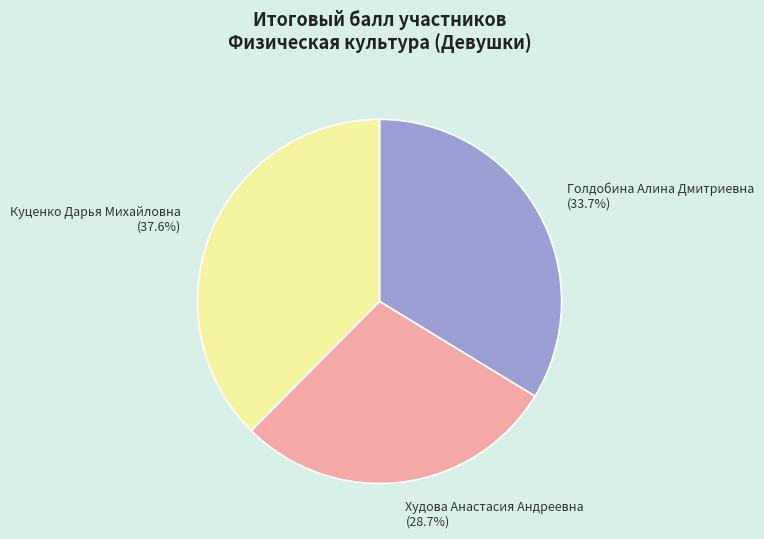

What is the largest slice in the pie chart?

Куценко Дарья Михайловна